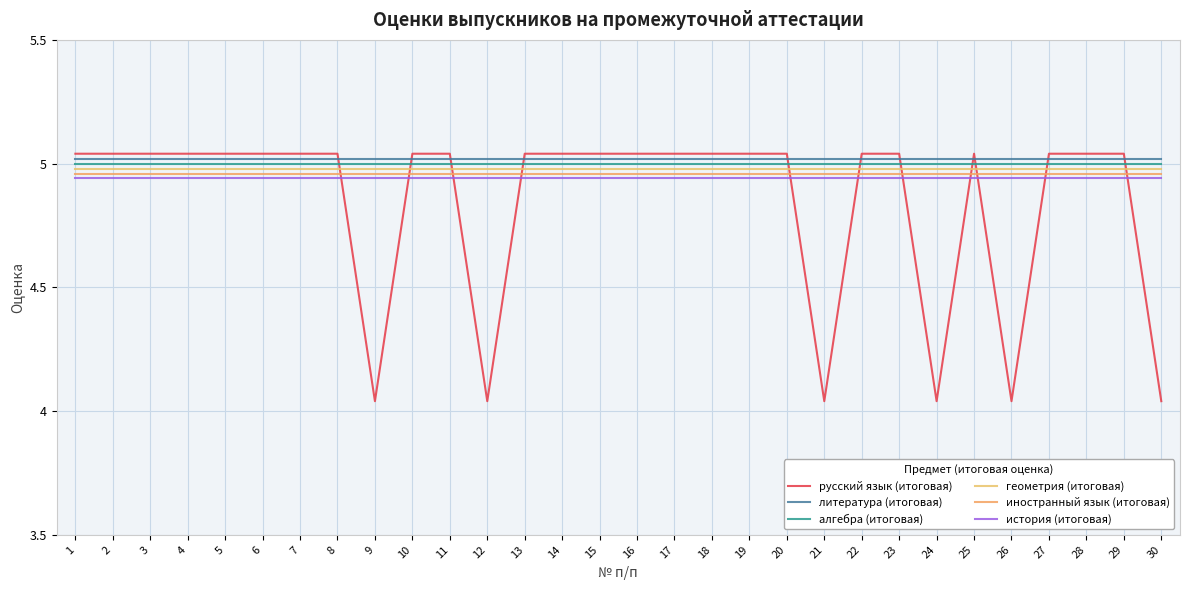

Count the number of categories in the chart.

30